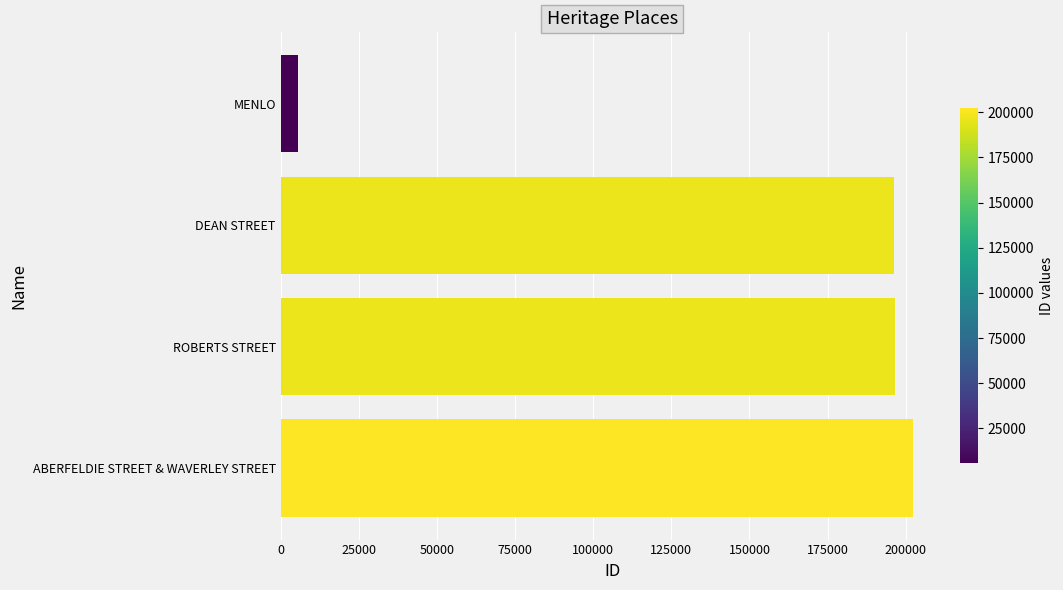

At which category does the chart reach its minimum across all series?

MENLO